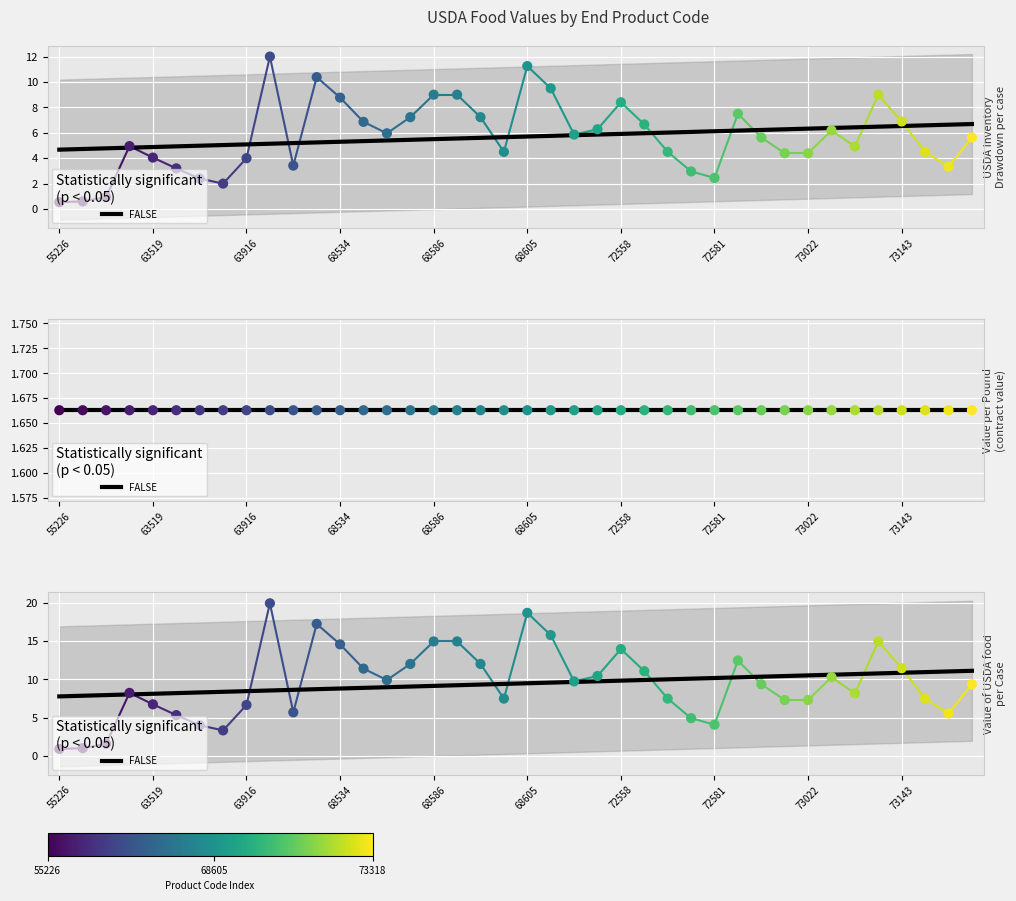

At how many categories does at least one series exceed 4?

35